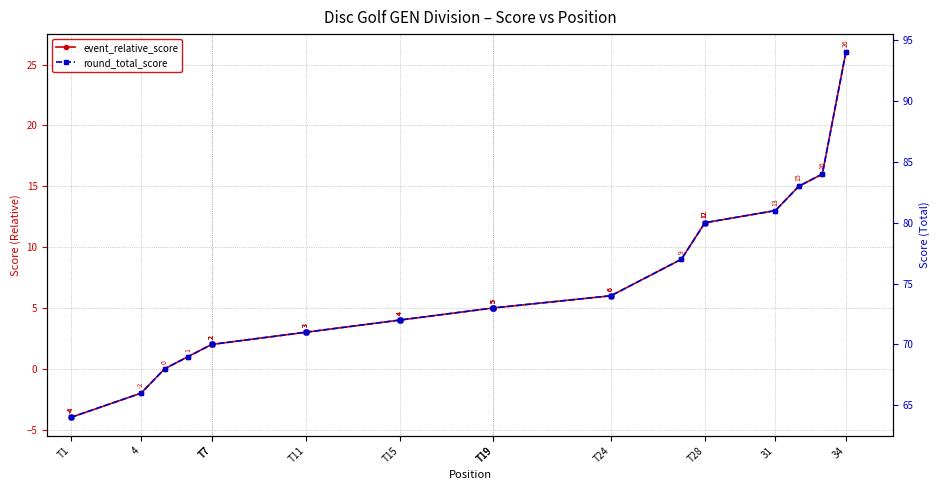

How many data points in round_total_score are above 72?

16